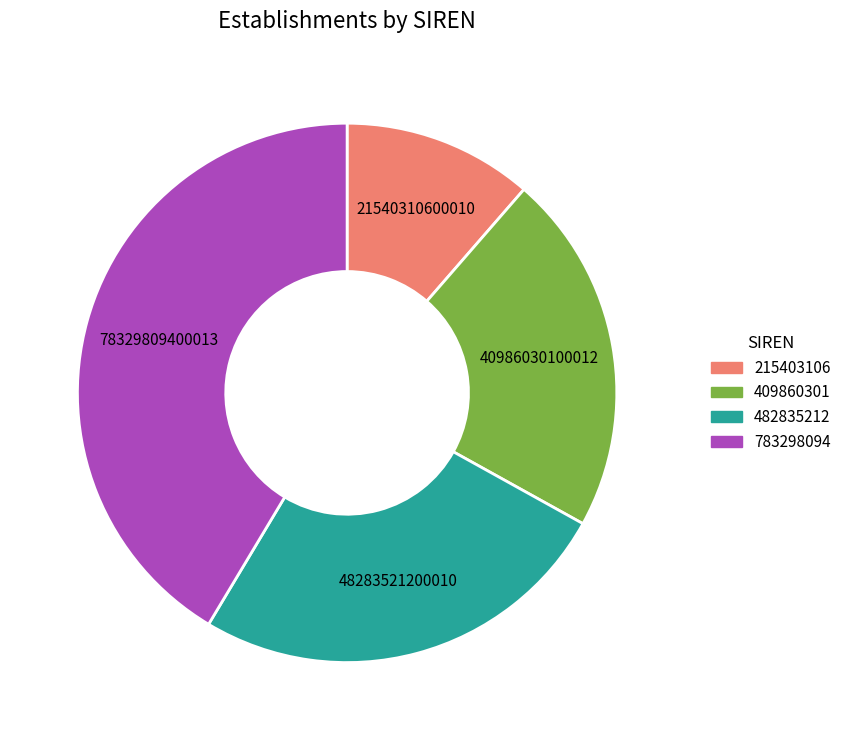

What is the largest slice in the pie chart?

783298094